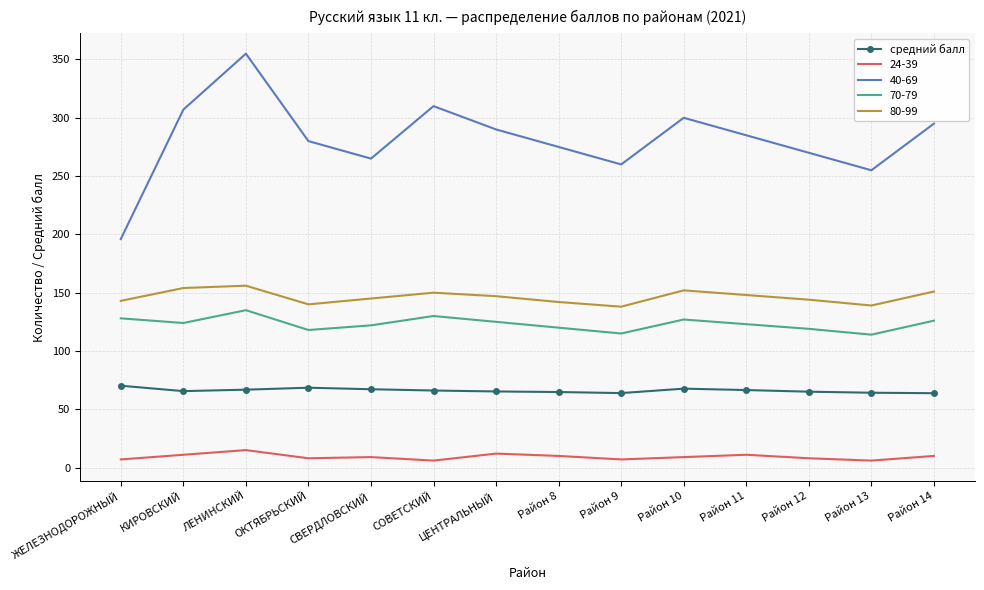

What is the difference between the maximum and minimum values in the 80-99 series?

18.0